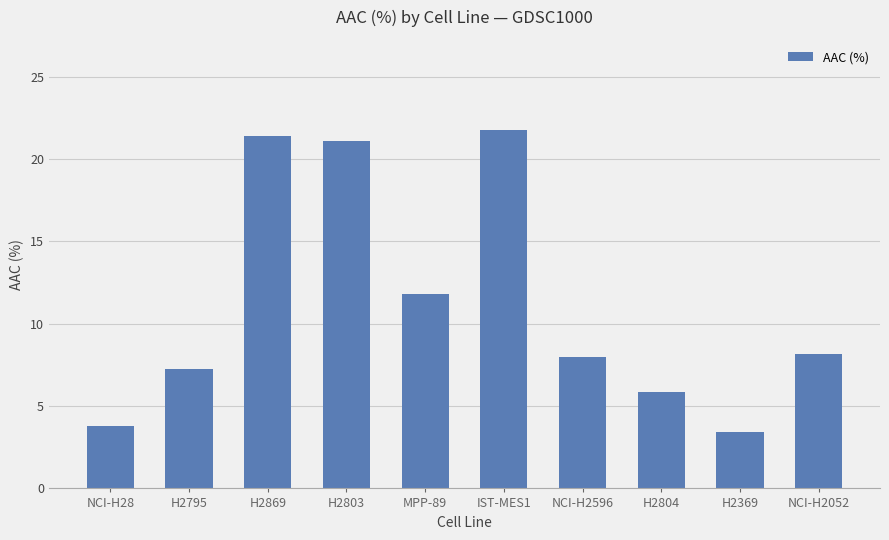

What is the greatest value displayed?

21.8